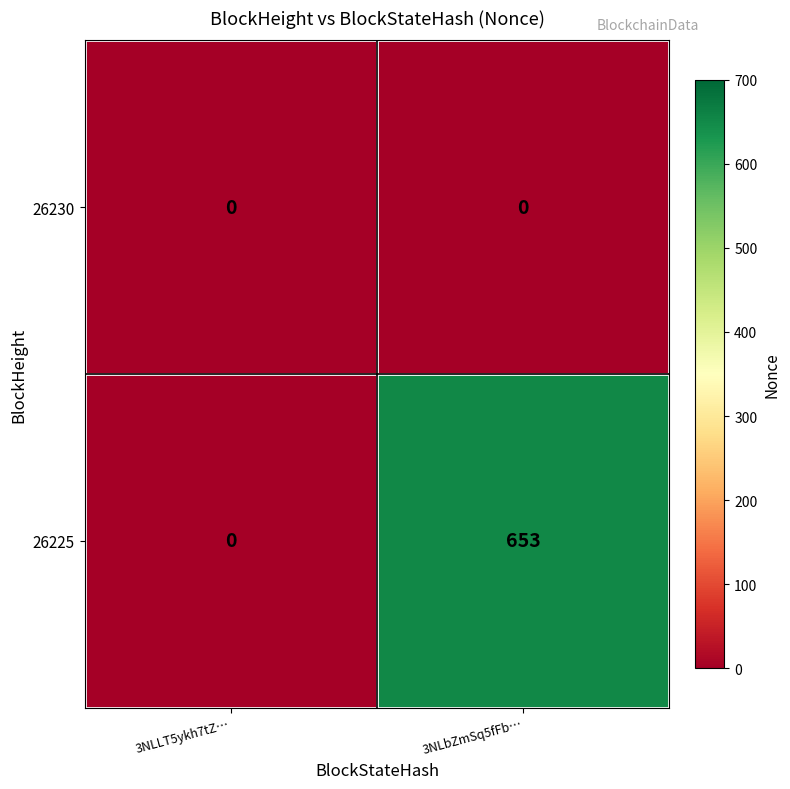

Which series has the largest range (max minus min)?

26225